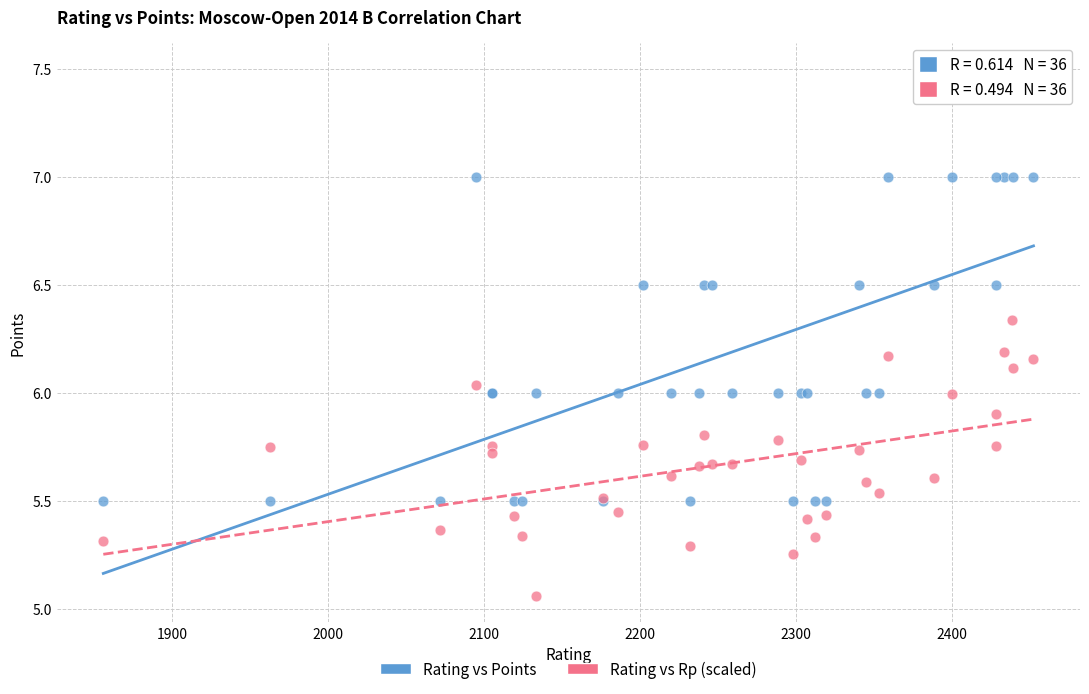

Which series contains the highest Y value?

Rating vs Points